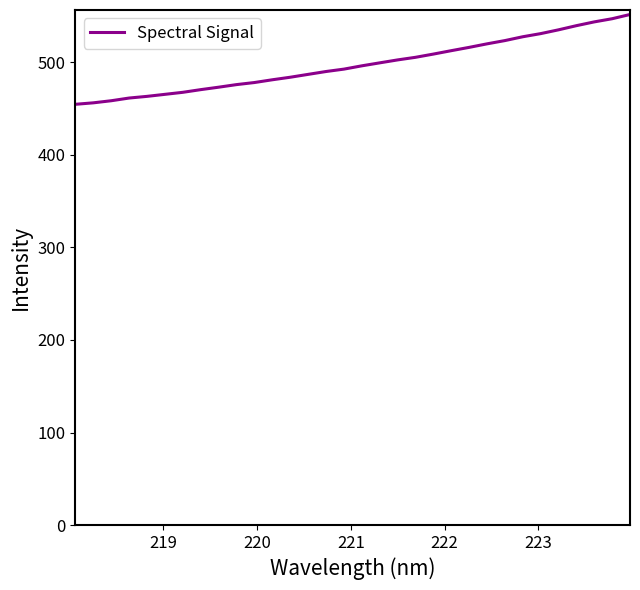

What is the difference between the maximum and minimum values?

97.0